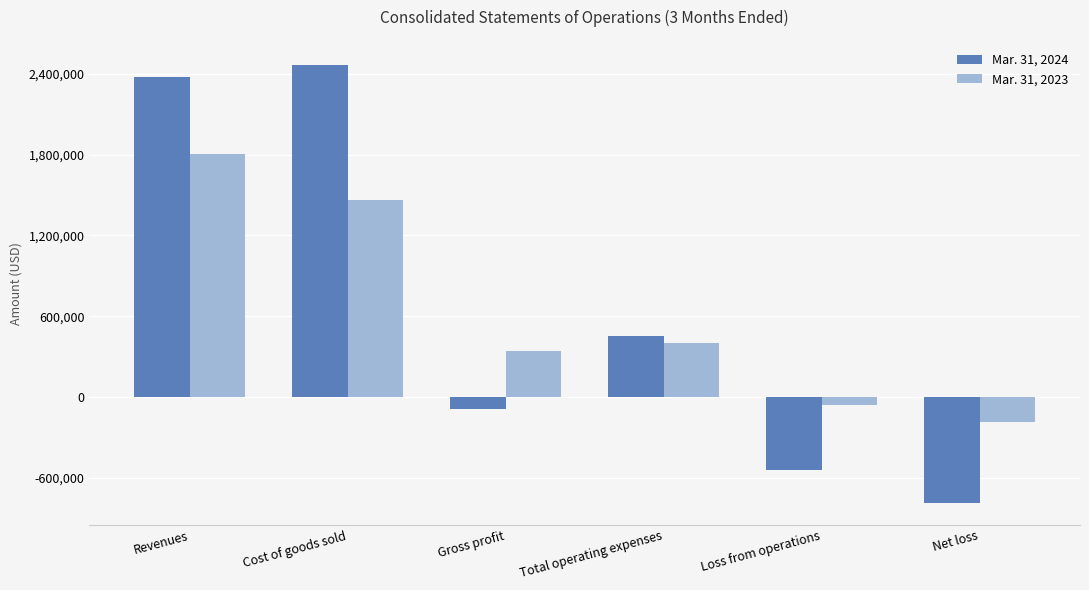

True or false: Mar. 31, 2024 has a value of 165373 at Total operating expenses.

False